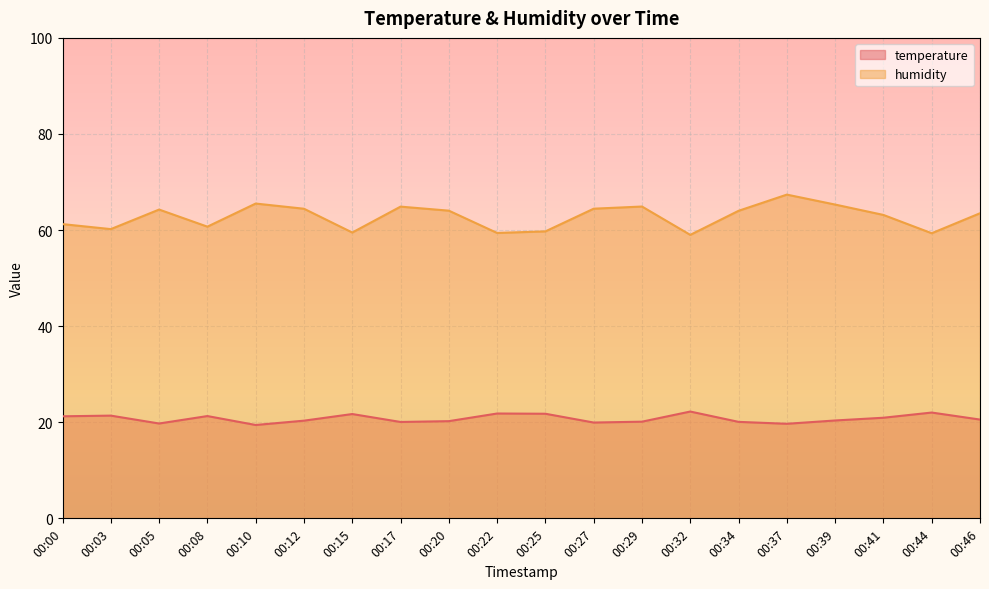

How many lines are shown in the chart?

2